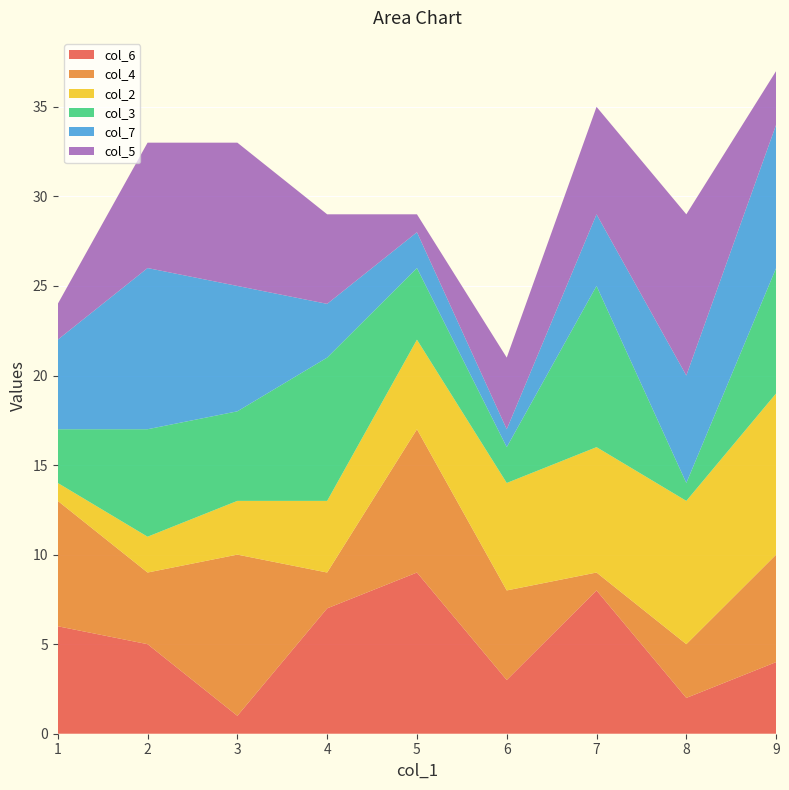

True or false: col_6 has a value of 3 at 6.

True